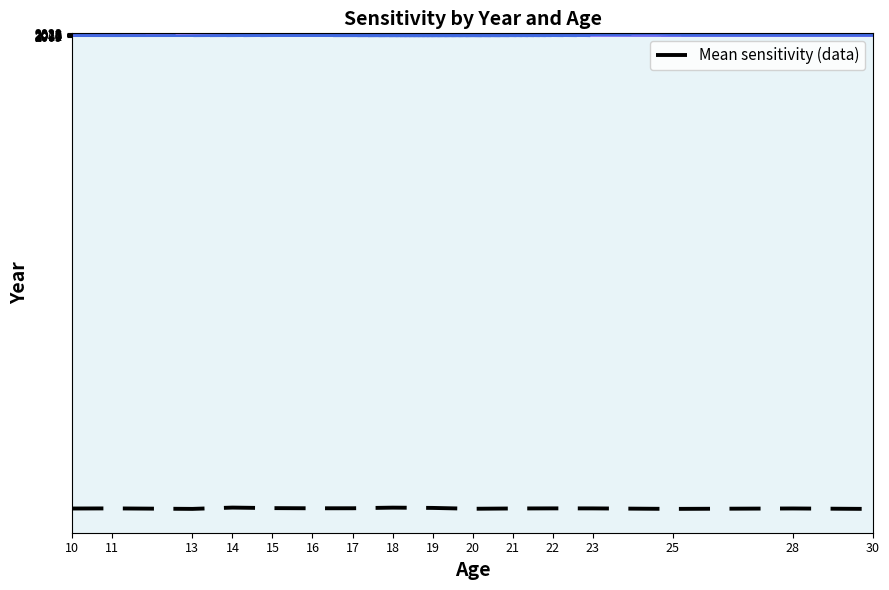

How many data points does each series have?

16